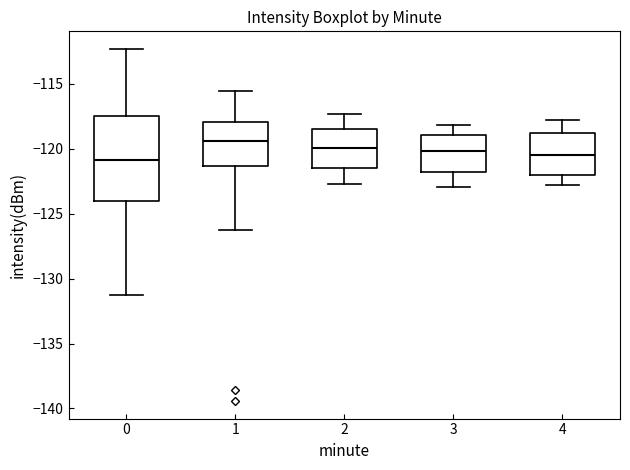

Where is the upper edge of the box at x = 2 on the y-axis? The values are not printed on the chart, so give them approximately, as read against the axis.

-118.5